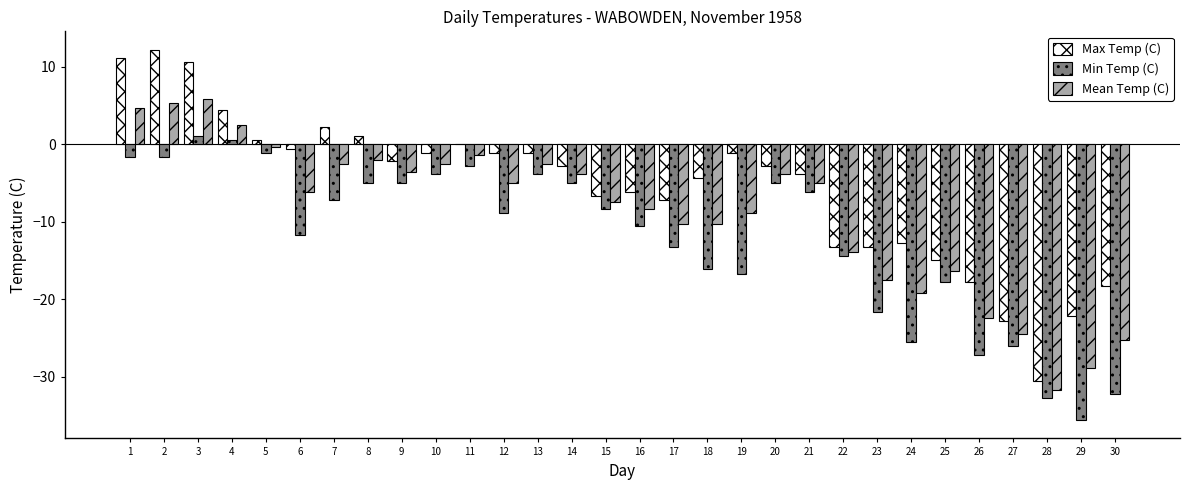

What is the total value across all series at 6?

-18.5